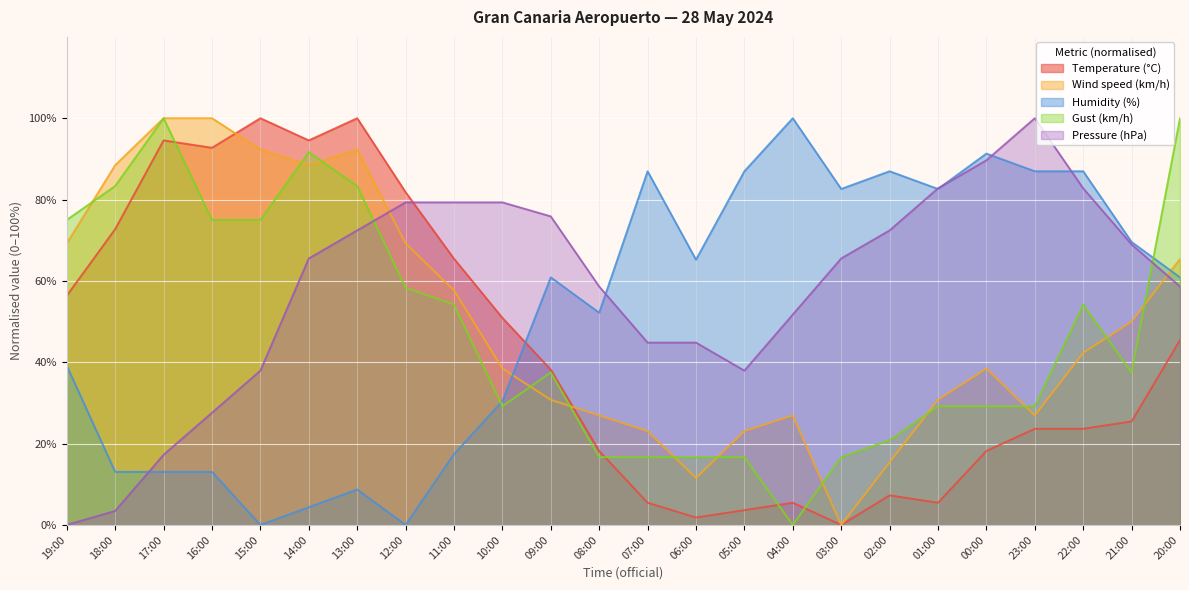

What is the sum of the Wind speed (km/h) values at 06:00 and 07:00?

34.6